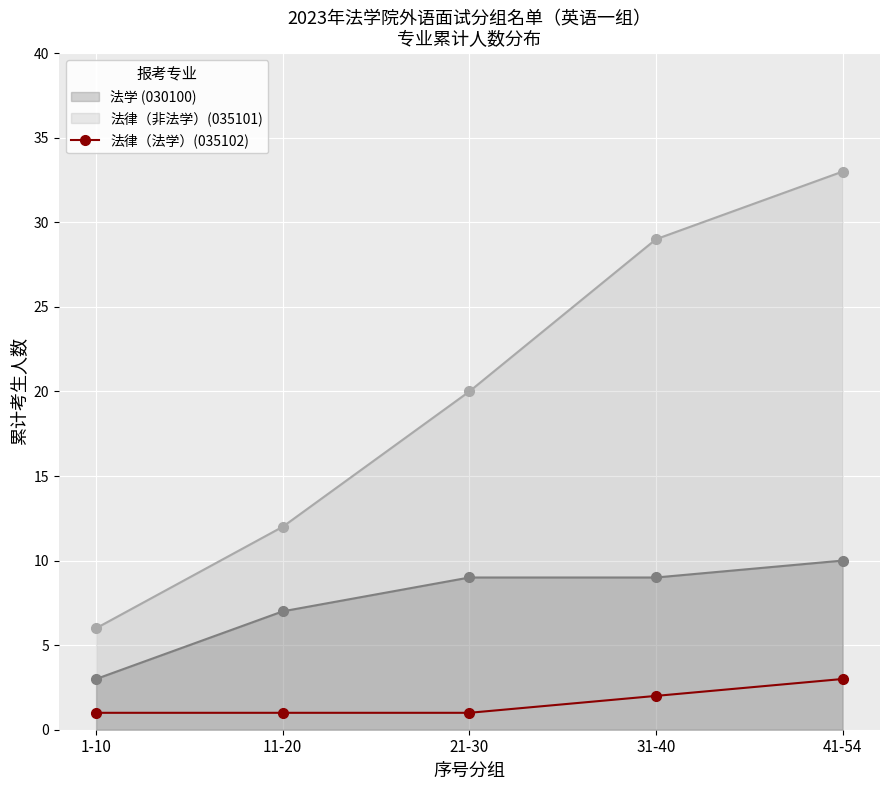

Which has a higher value, 1-10 or 31-40?

31-40